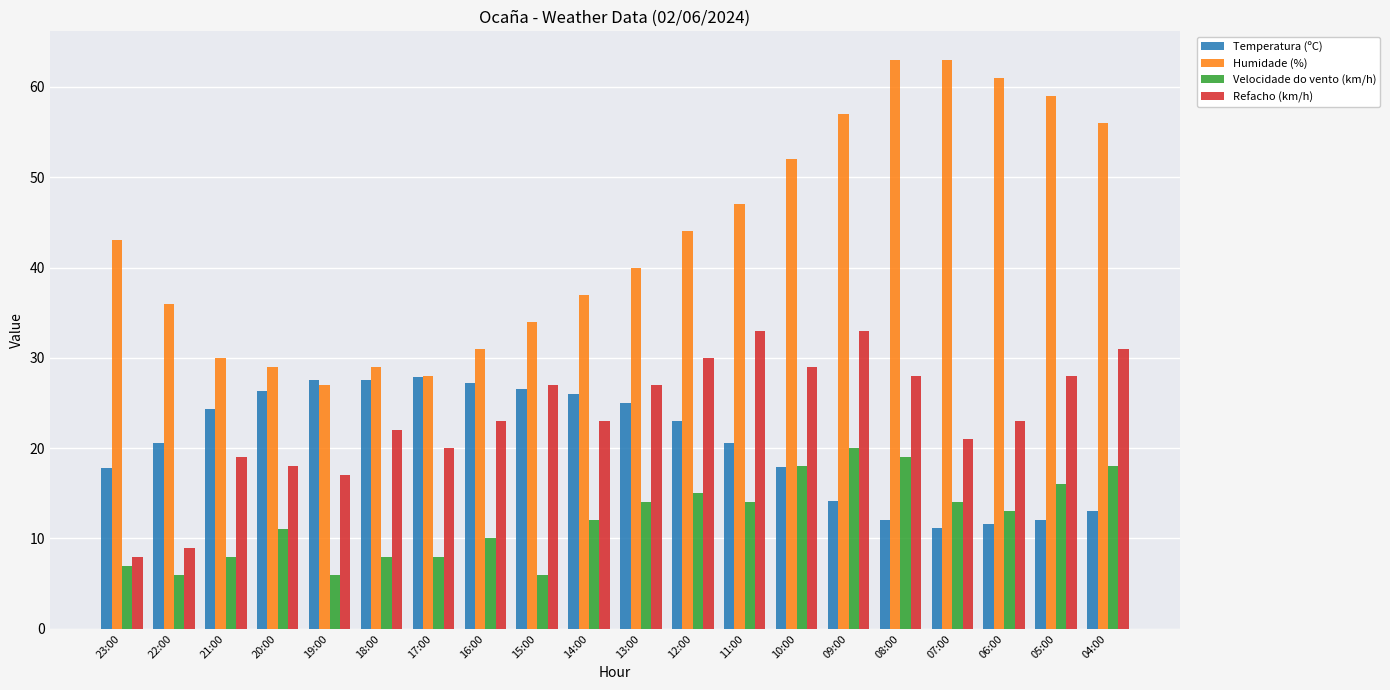

What is the minimum value shown in the chart?

6.0